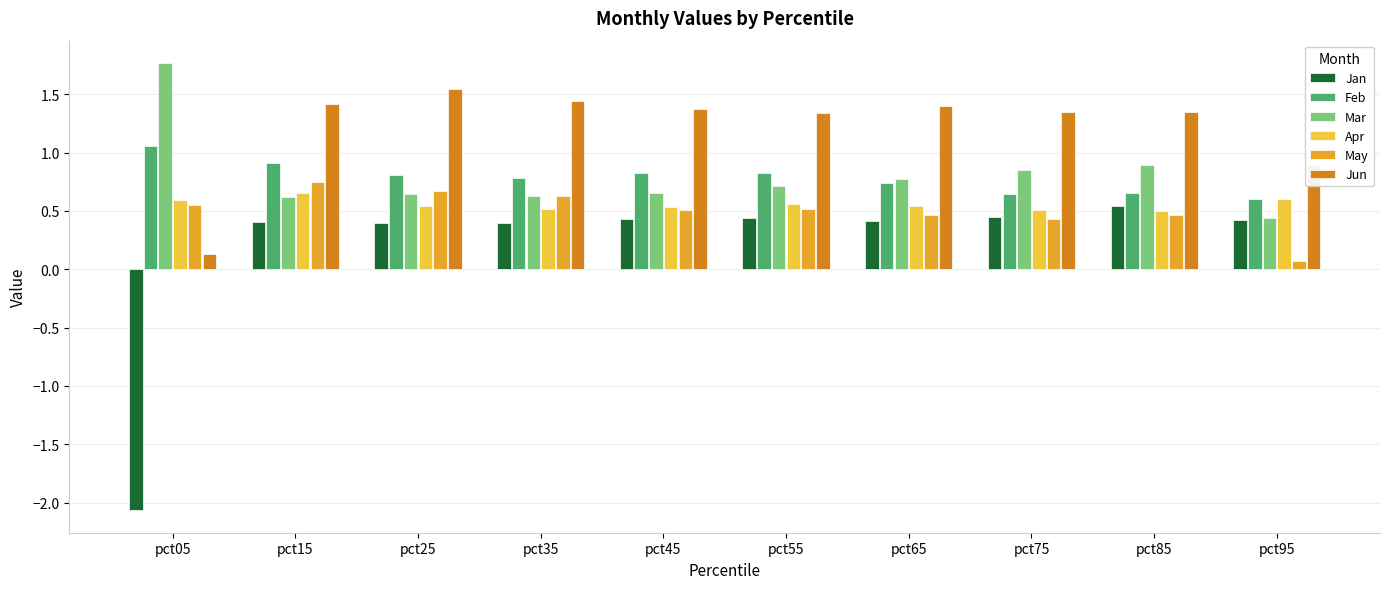

Where is May nearest to the value 0?

pct95